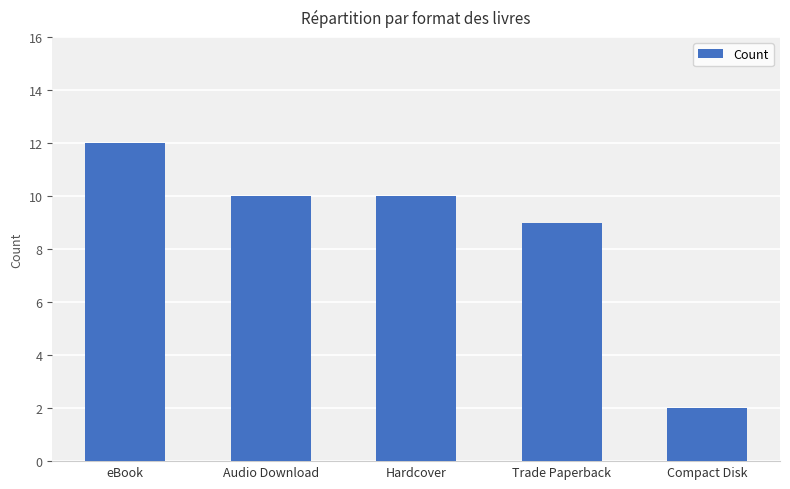

What is the change in value from eBook to Audio Download?

-2